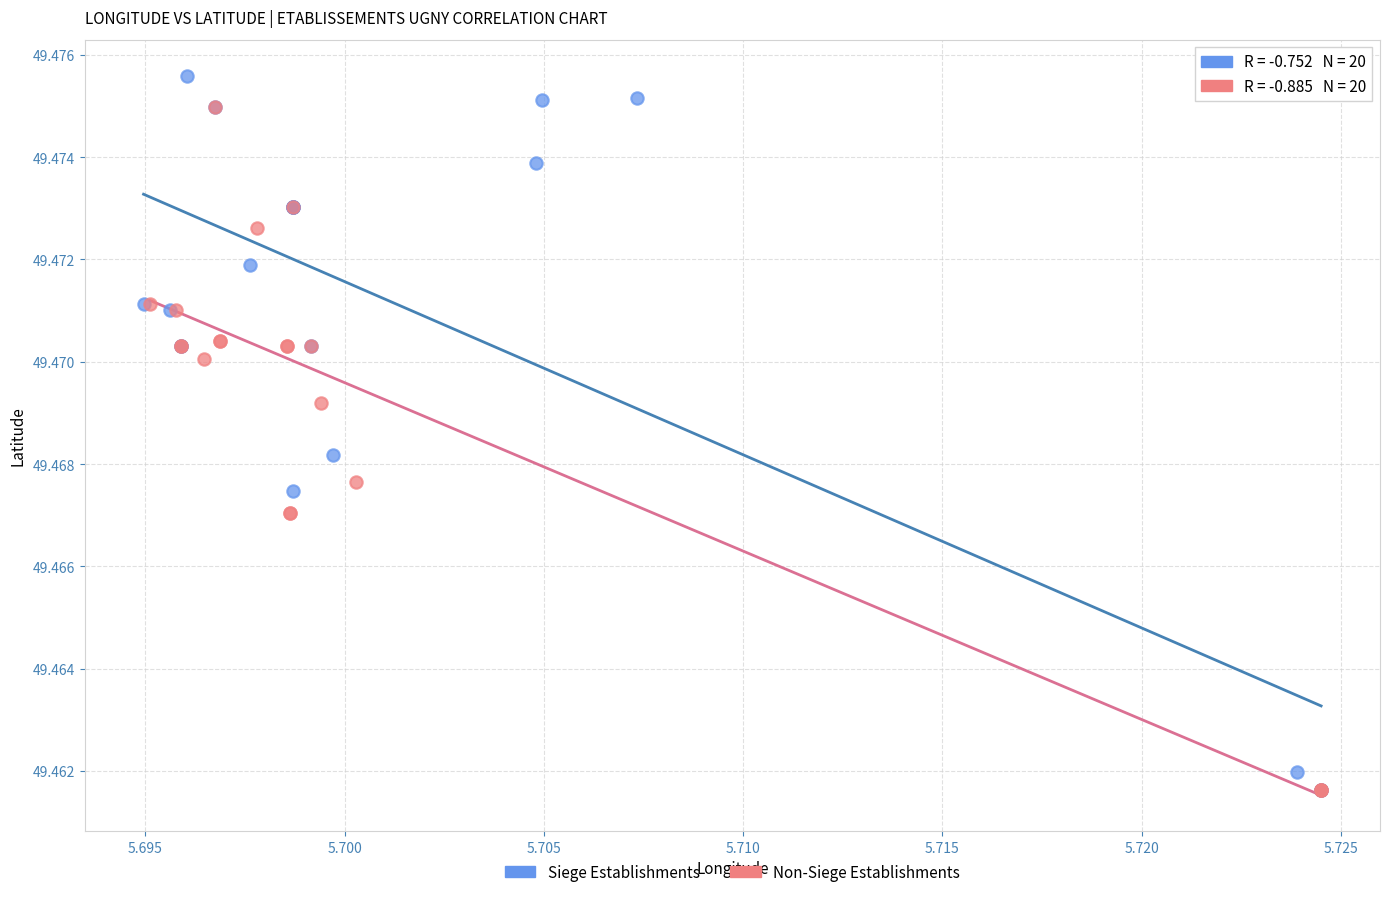

Which series has the largest Y range (max minus min)?

Siege Establishments